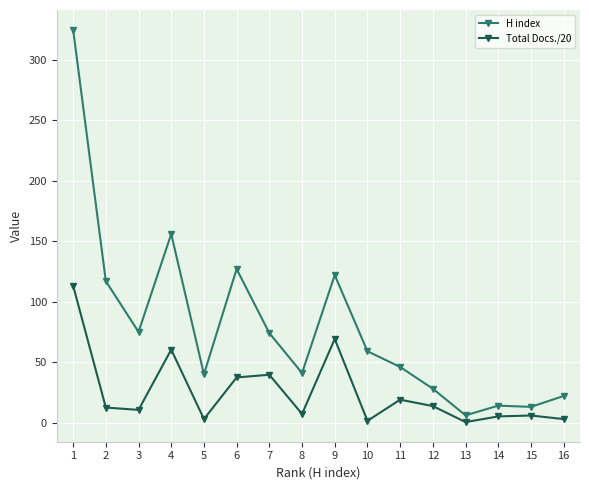

What is the spread (max minus min) of values at 13?

5.6